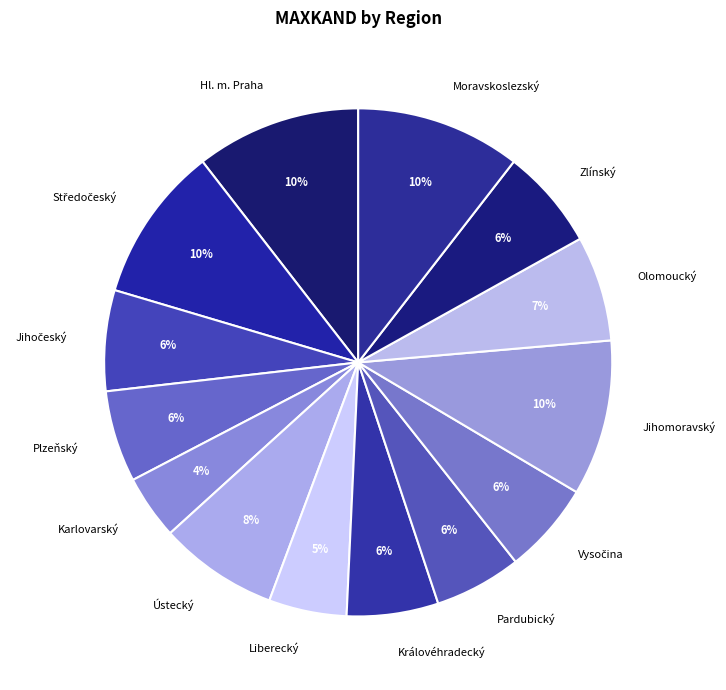

Is it true that Moravskoslezský is 10% of the pie?

True